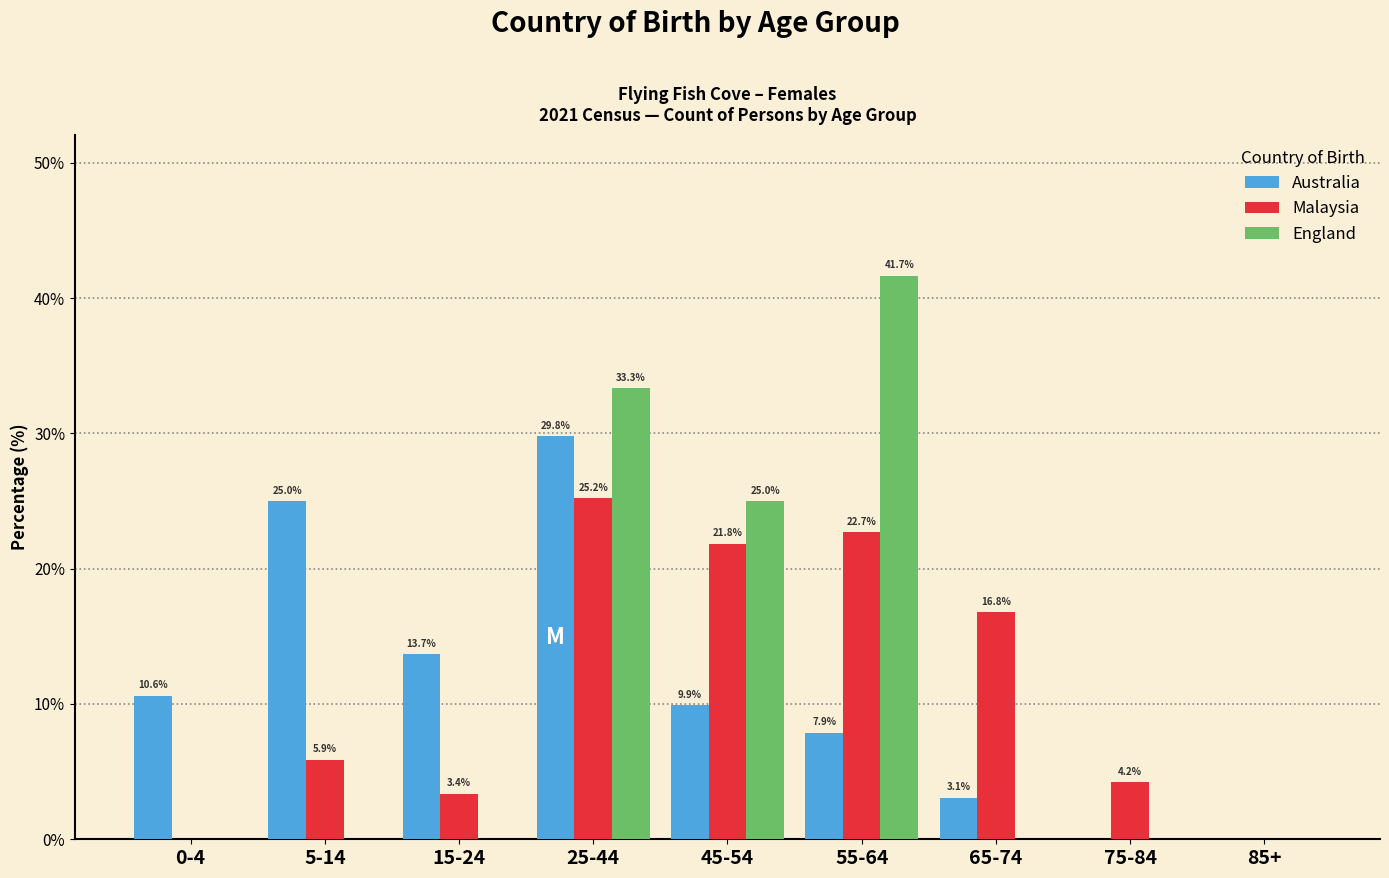

Reading right to left, transcribe all the data shown in this chart.

Australia: 85+=0.0	75-84=0.0	65-74=3.1	55-64=7.9	45-54=9.9	25-44=29.8	15-24=13.7	5-14=25.0	0-4=10.6
Malaysia: 85+=0.0	75-84=4.2	65-74=16.8	55-64=22.7	45-54=21.8	25-44=25.2	15-24=3.4	5-14=5.9	0-4=0.0
England: 85+=0.0	75-84=0.0	65-74=0.0	55-64=41.7	45-54=25.0	25-44=33.3	15-24=0.0	5-14=0.0	0-4=0.0